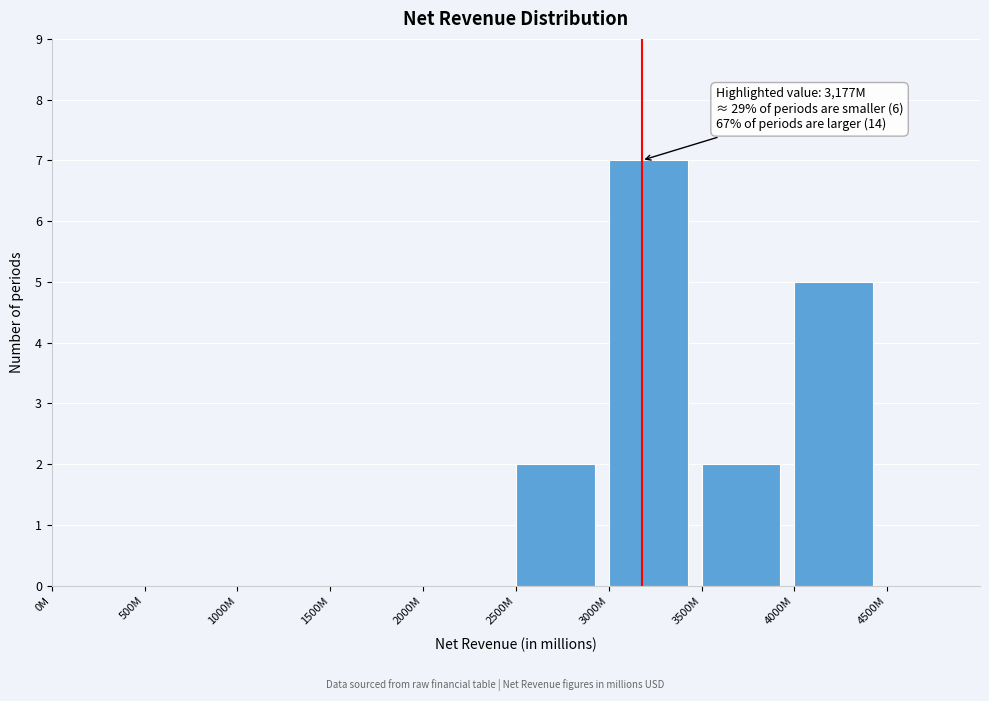

Reading right to left, extract all data points from this chart.

4500M=0	4000M=5	3500M=2	3000M=7	2500M=2	2000M=0	1500M=0	1000M=0	500M=0	0M=0